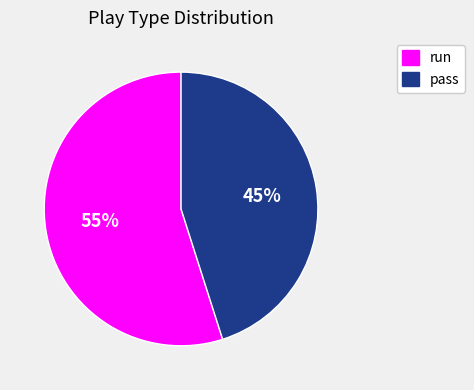

Approximately how many times larger is the value at pass compared to run?

0.8